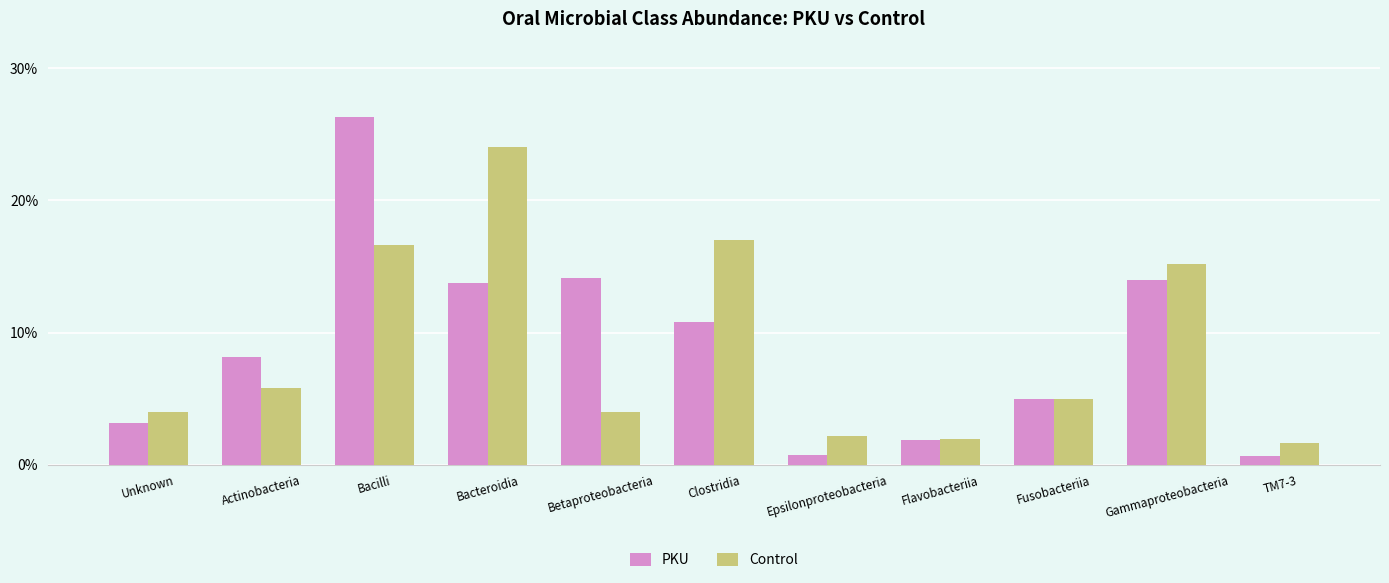

What is the difference between the PKU values at Bacteroidia and Epsilonproteobacteria?

13.0